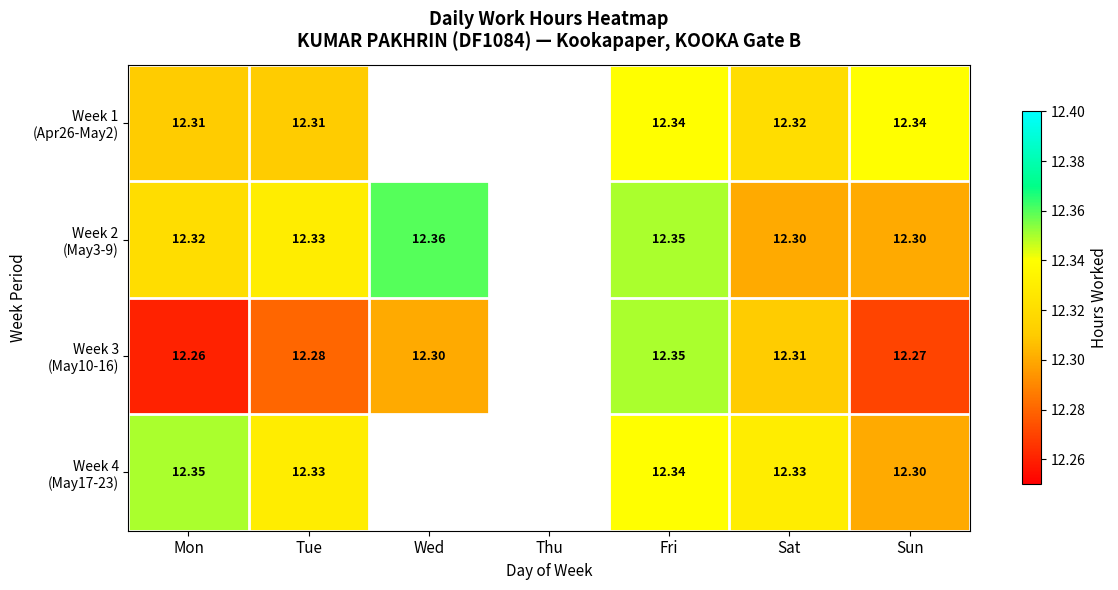

Which series has the largest range (max minus min)?

Week 3 (May10-16)